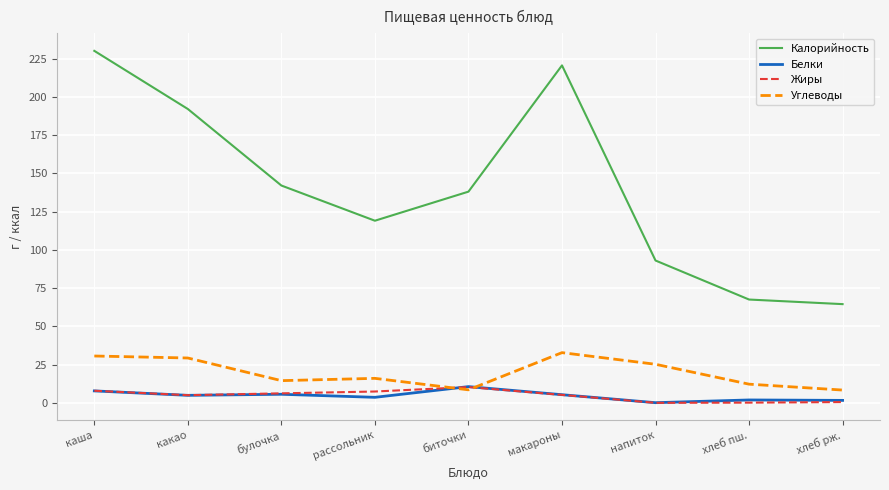

What is the difference between the maximum and minimum values in the Калорийность series?

165.5